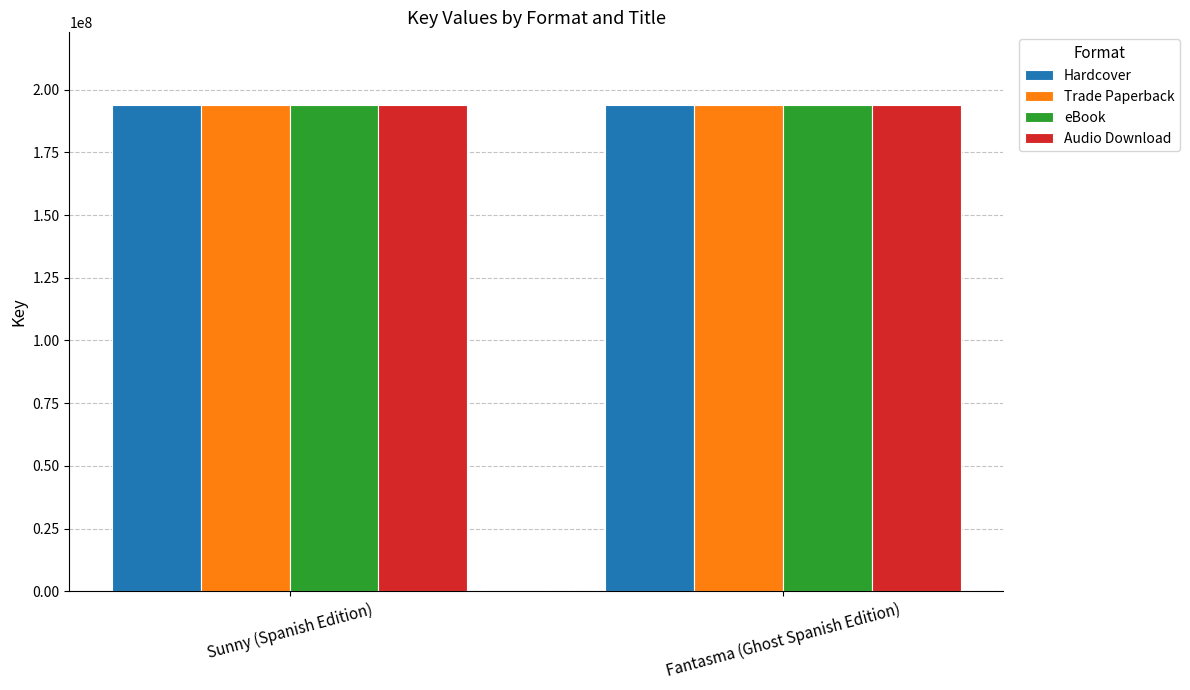

What is the difference between the maximum and minimum values in the eBook series?

2827